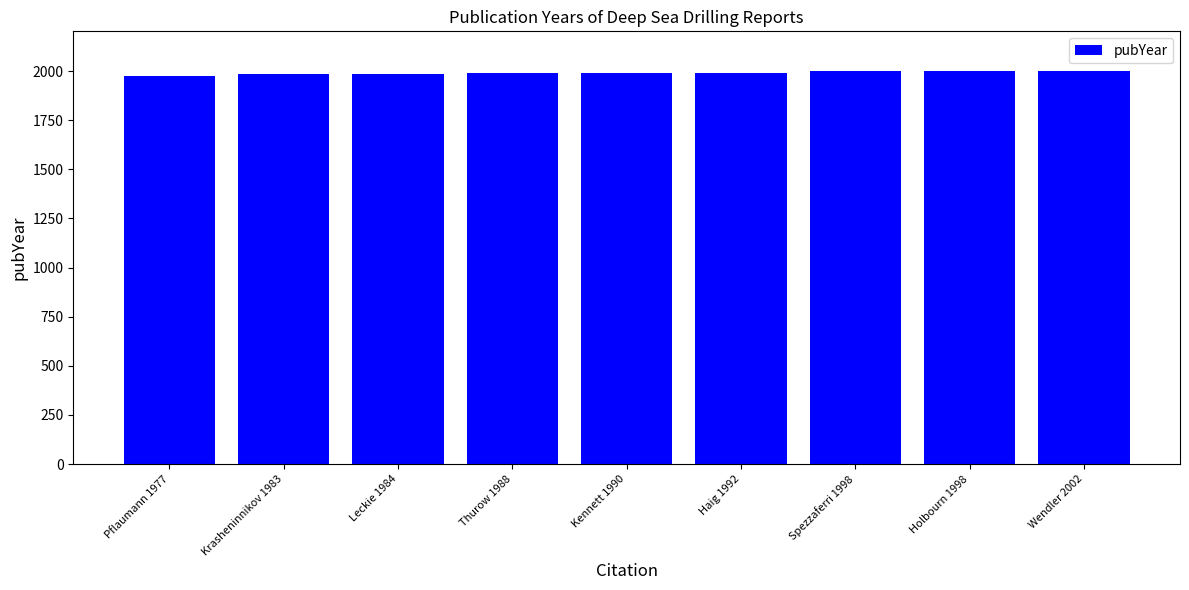

How many bars are there in total?

9